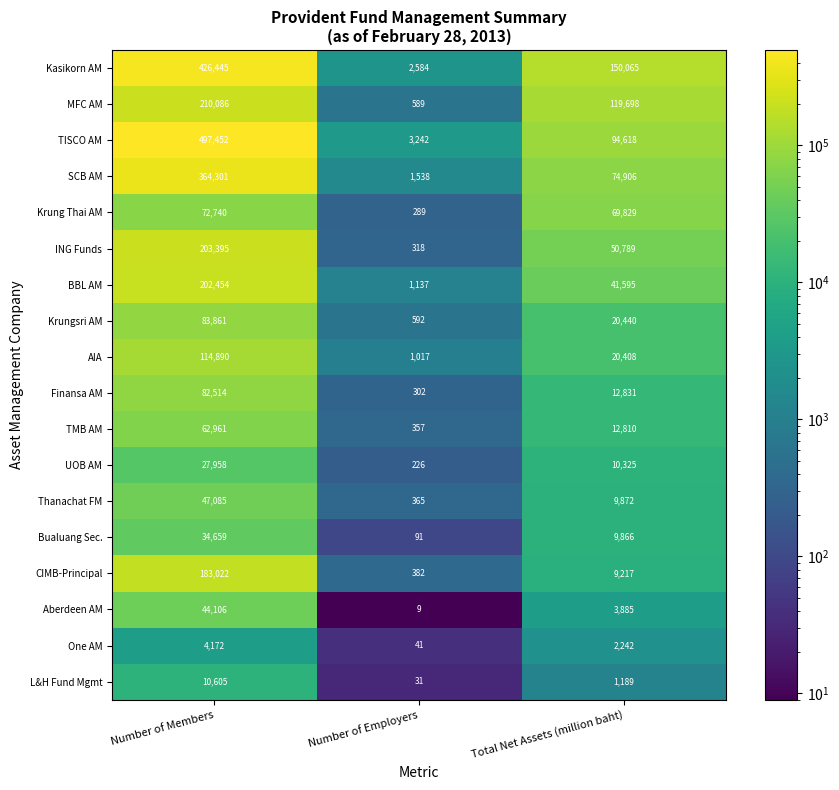

What is the average value of the L&H Fund Mgmt series?

3942